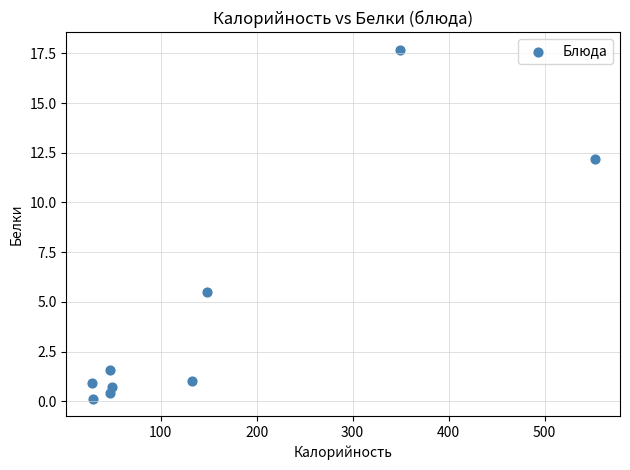

What Y value in the scatter plot is closest to 8?

5.5